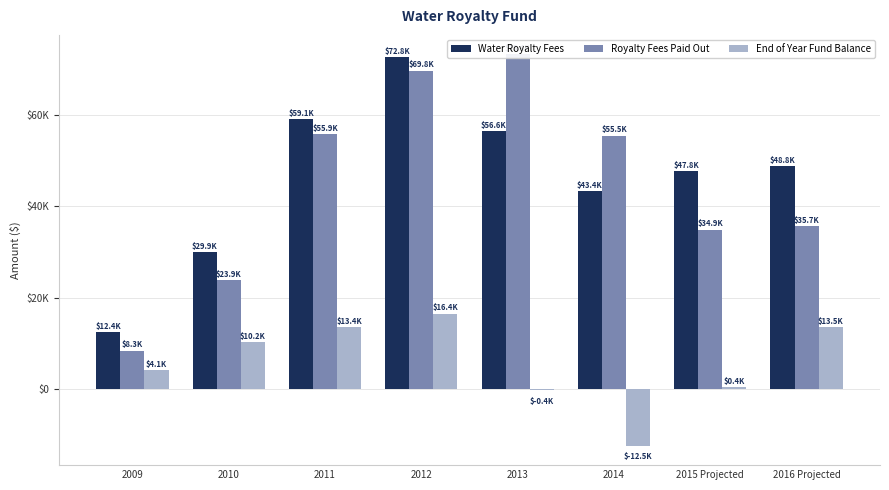

Which has a higher value, 2012 or 2013?

2012